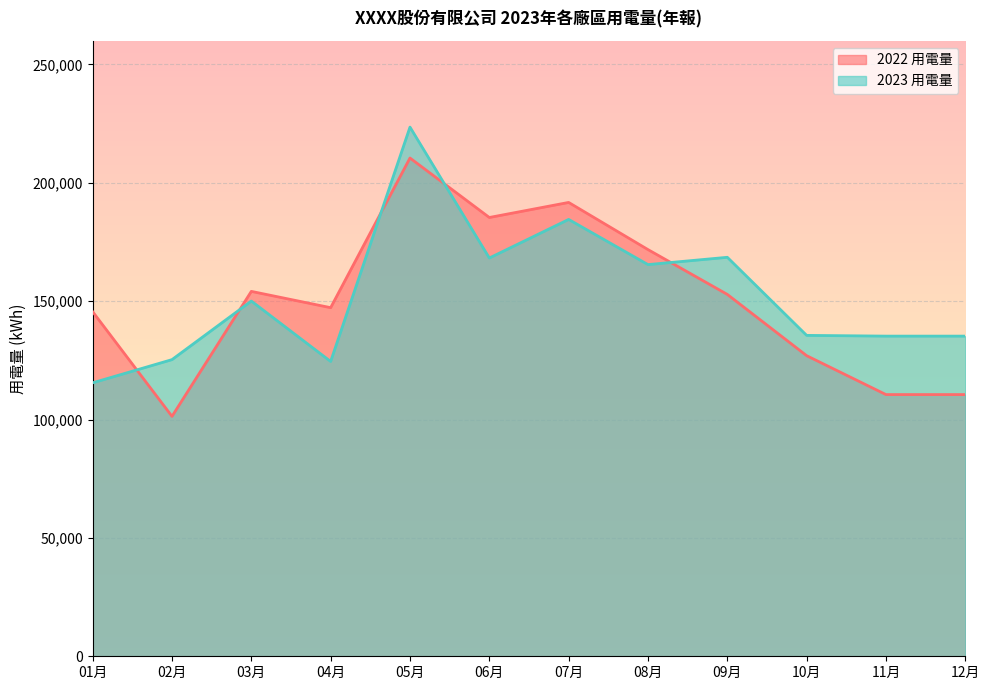

Where is 2022 用電量 nearest to the value 155915?

03月